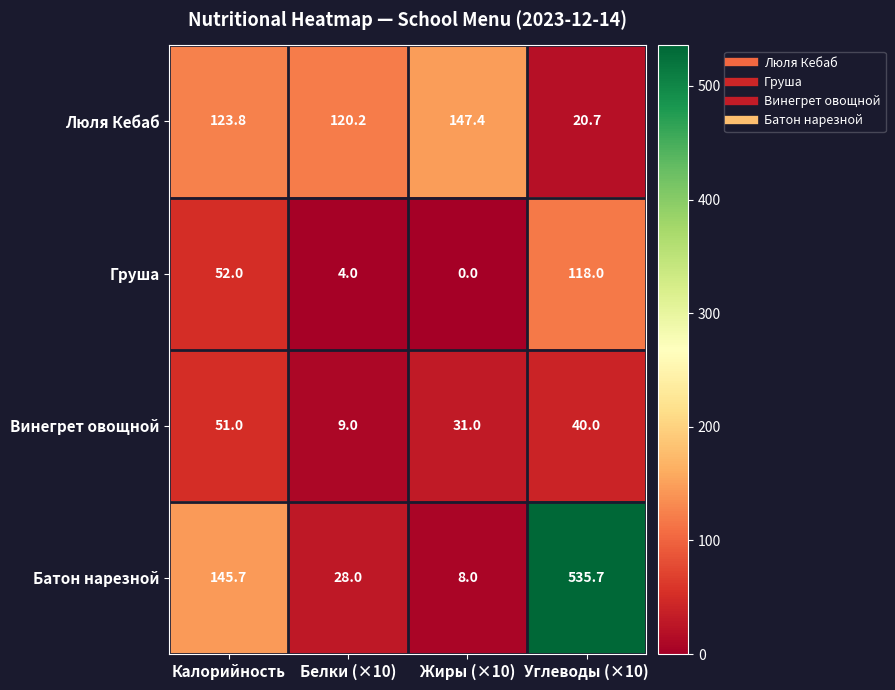

What is the maximum value shown in the chart?

535.7